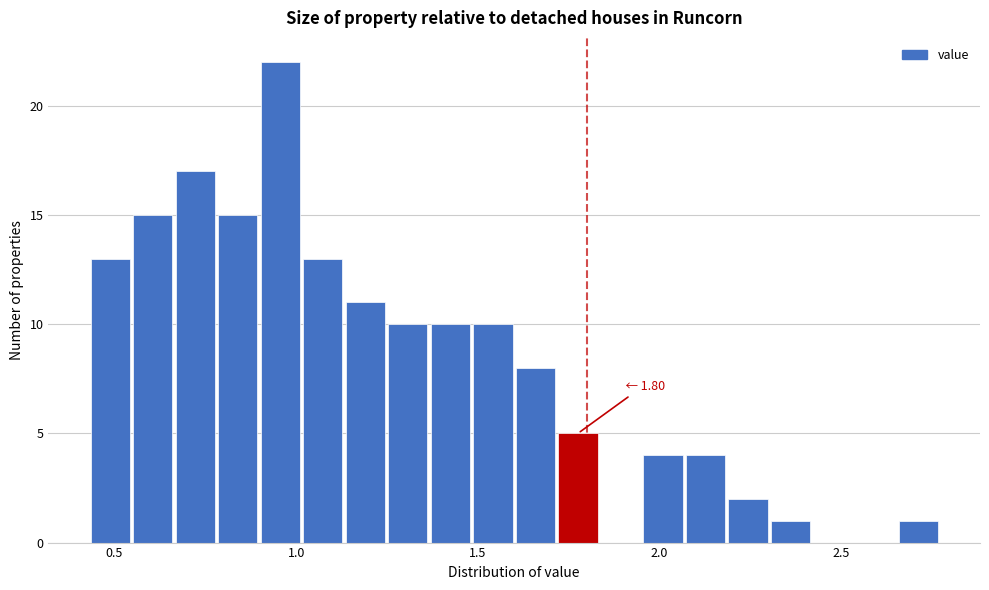

Around what value on the x-axis is the tallest bar? Give the approximate position of its centre, as read against the axis.

0.95